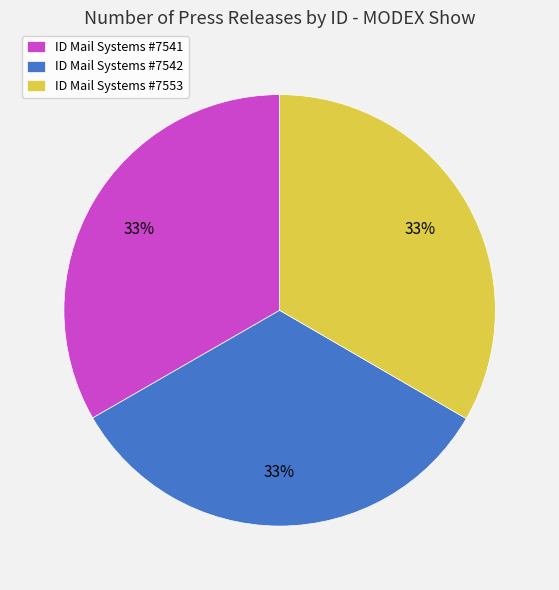

How many slices are in this pie chart?

3